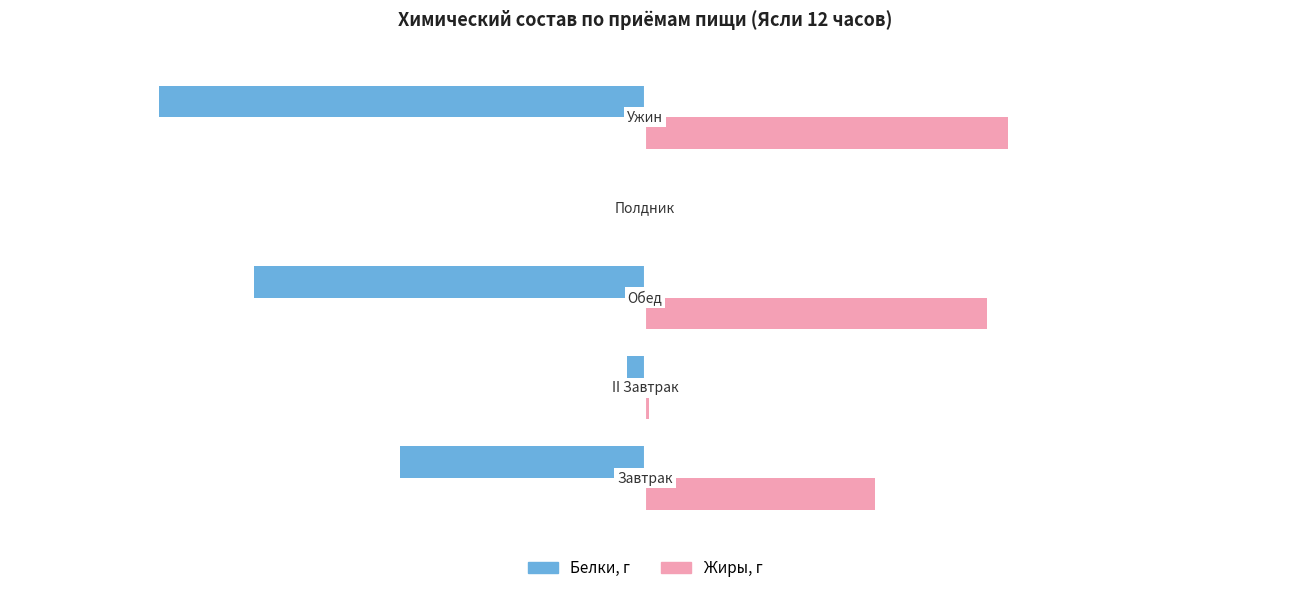

What is the sum of all Белки, г values?

-62.8